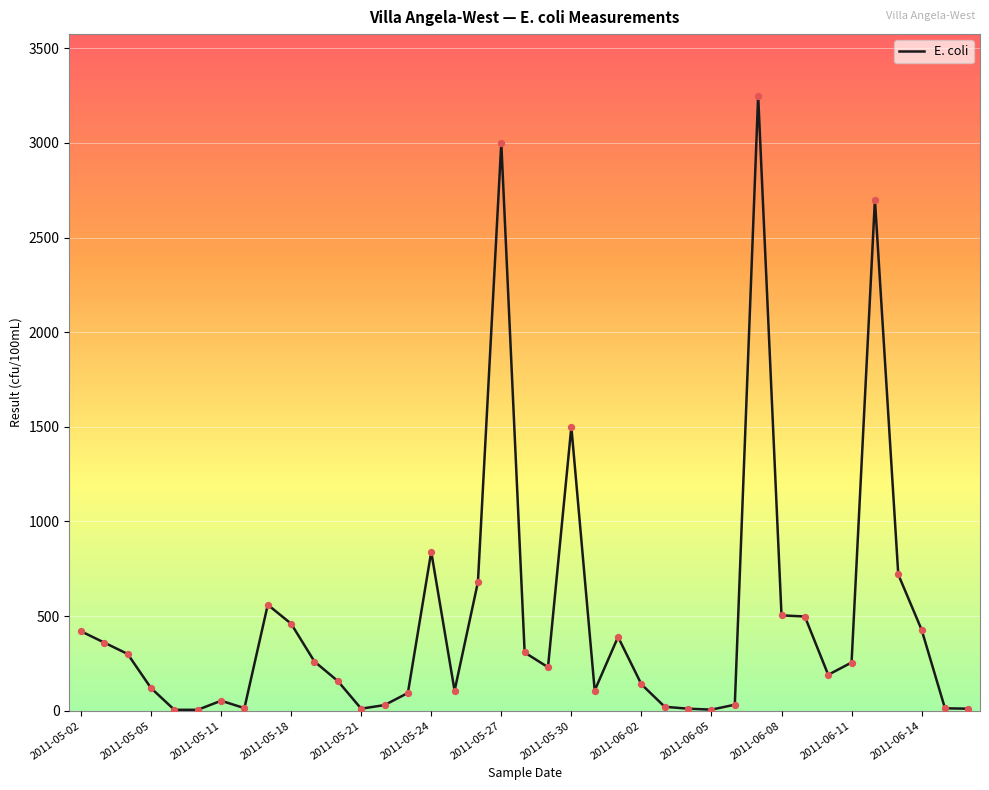

What is the difference between the maximum and minimum values?

3245